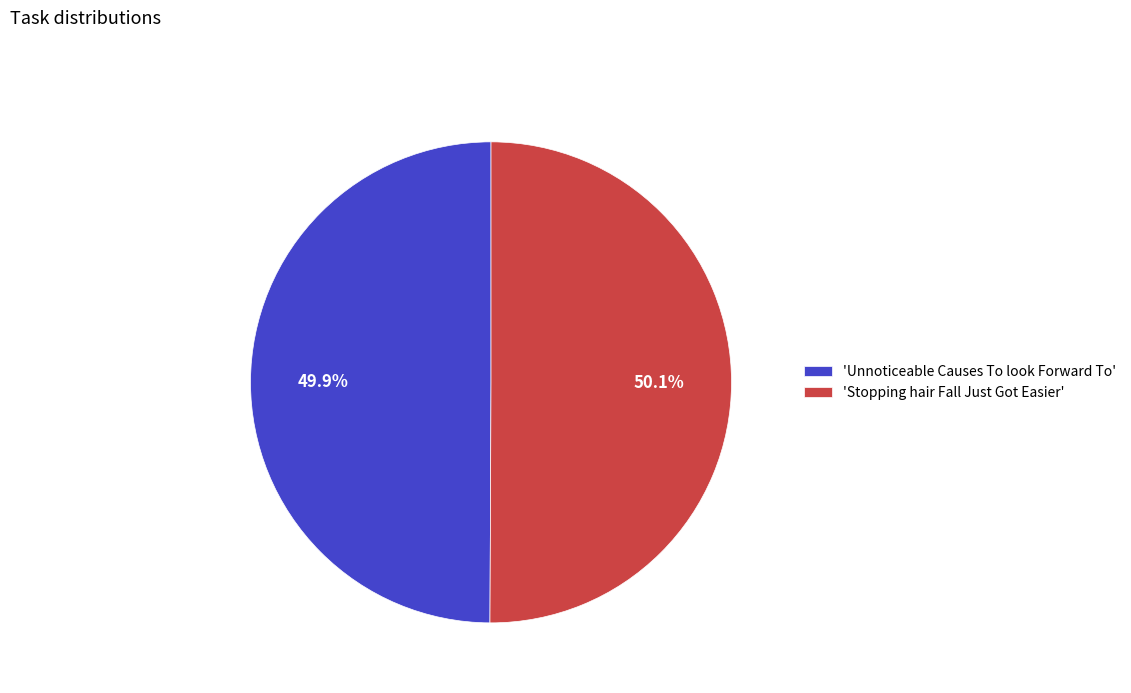

Combined, what portion of the pie is 'Unnoticeable Causes To look Forward To' and 'Stopping hair Fall Just Got Easier'?

100.0%